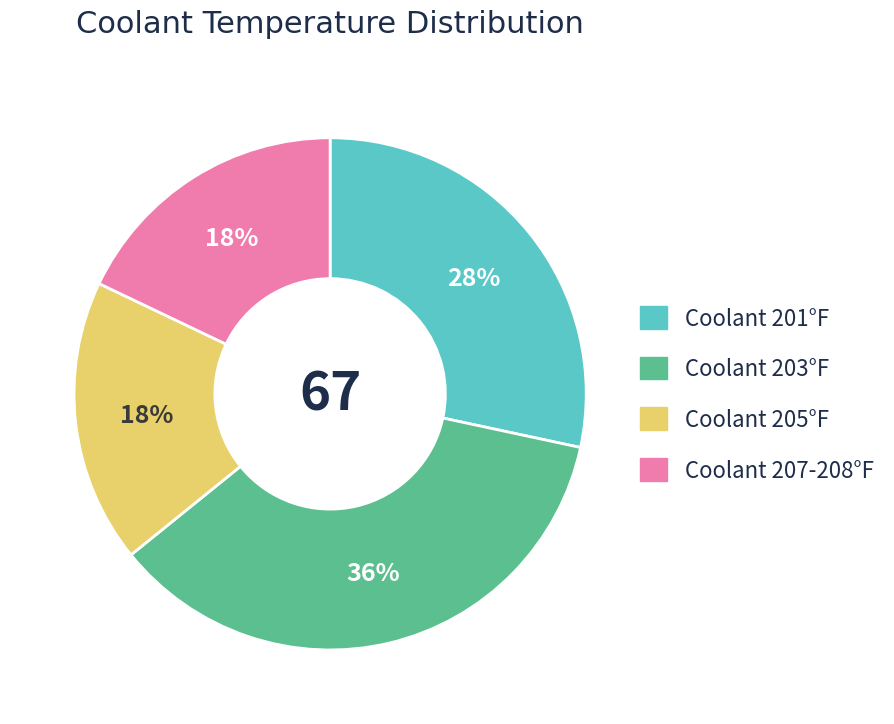

Which slice is the largest?

Coolant 203°F